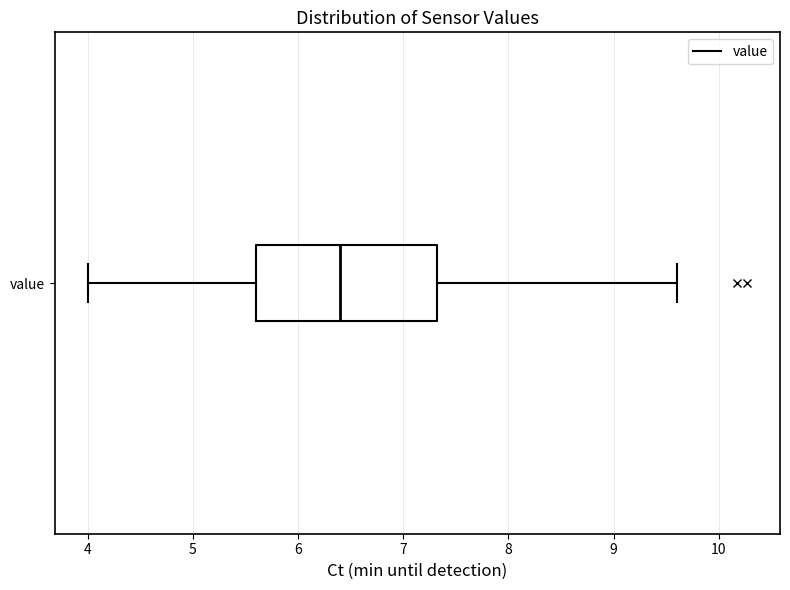

Read this box plot against the x-axis: the position of the median line, the range covered by the box, and the ends of both whiskers. The values are not printed on the chart, so give them approximately, as read against the axis.

median 6.4, box 5.6 to 7.3, whiskers 4.0 to 9.6